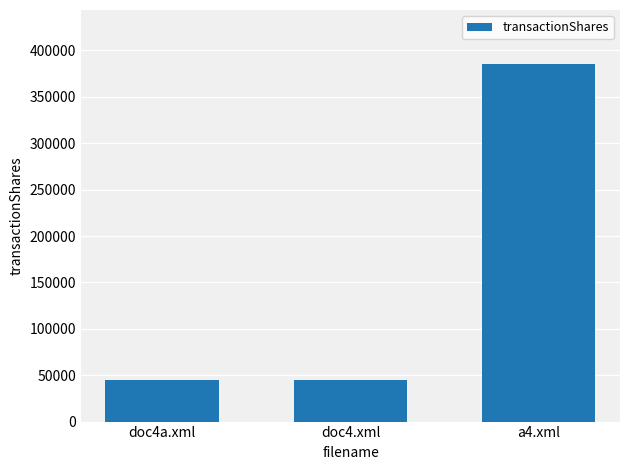

What is the smallest value displayed?

44895